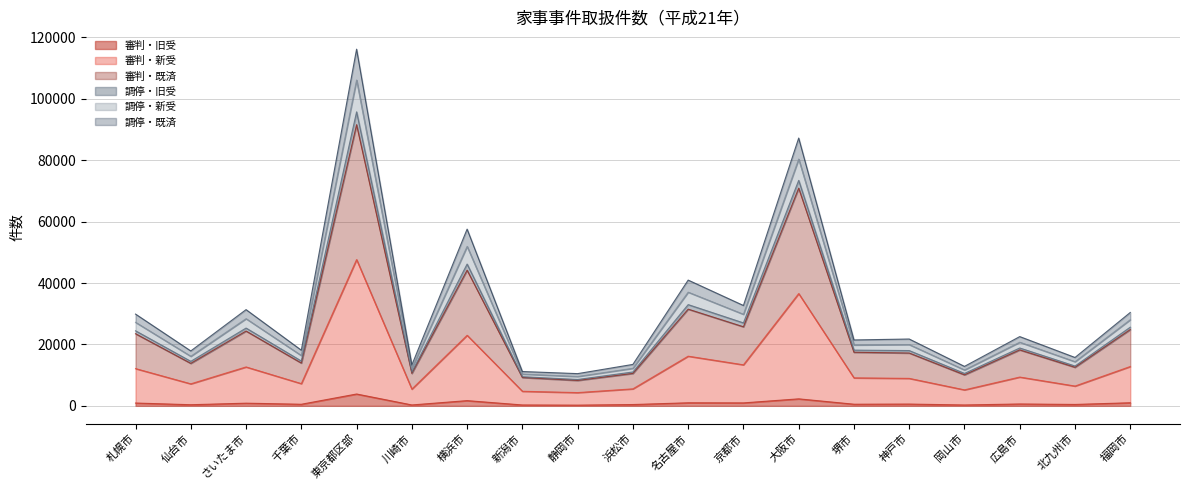

Reading left to right, extract all data points from this chart.

審判・旧受: 札幌市=914	仙台市=362	さいたま市=865	千葉市=514	東京都区部=3852	川崎市=289	横浜市=1696	新潟市=283	静岡市=225	浜松市=424	名古屋市=991	京都市=957	大阪市=2276	堺市=528	神戸市=574	岡山市=279	広島市=605	北九州市=454	福岡市=1000
審判・新受: 札幌市=23490	仙台市=13835	さいたま市=24362	千葉市=13939	東京都区部=91587	川崎市=10568	横浜市=44195	新潟市=9236	静岡市=8275	浜松市=10559	名古屋市=31495	京都市=25750	大阪市=70915	堺市=17454	神戸市=17204	岡山市=10098	広島市=18222	北九州市=12556	福岡市=24844
審判・既済: 札幌市=24443	仙台市=14493	さいたま市=25336	千葉市=14595	東京都区部=95766	川崎市=10966	横浜市=46185	新潟市=9492	静岡市=8580	浜松市=11028	名古屋市=32973	京都市=27020	大阪市=73459	堺市=18148	神戸市=18005	岡山市=10558	広島市=18841	北九州市=12966	福岡市=25626
調停・旧受: 札幌市=29890	仙台市=17880	さいたま市=31338	千葉市=18122	東京都区部=116189	川崎市=13300	横浜市=57567	新潟市=11178	静岡市=10490	浜松市=13496	名古屋市=40961	京都市=32689	大阪市=87232	堺市=21460	神戸市=21765	岡山市=12850	広島市=22555	北九州市=15752	福岡市=30413
調停・新受: 札幌市=27207	仙台市=16143	さいたま市=28391	千葉市=16384	東京都区部=106129	川崎市=12153	横浜市=51934	新潟市=10351	静岡市=9566	浜松市=12231	名古屋市=37030	京都市=29823	大阪市=80382	堺市=19834	神戸市=19956	岡山市=11693	広島市=20727	北九州市=14382	福岡市=28063
調停・既済: 札幌市=12133	仙台市=7165	さいたま市=12670	千葉市=7234	東京都区部=47649	川崎市=5449	横浜市=22982	新潟市=4744	静岡市=4312	浜松市=5533	名古屋市=16177	京都市=13363	大阪市=36576	堺市=9113	神戸市=8942	岡山市=5202	広島市=9373	北九州市=6442	福岡市=12813